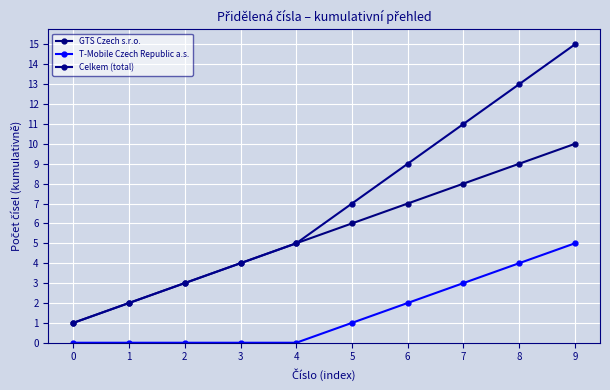

True or false: T-Mobile Czech Republic a.s. and GTS Czech s.r.o. intersect in this chart.

False